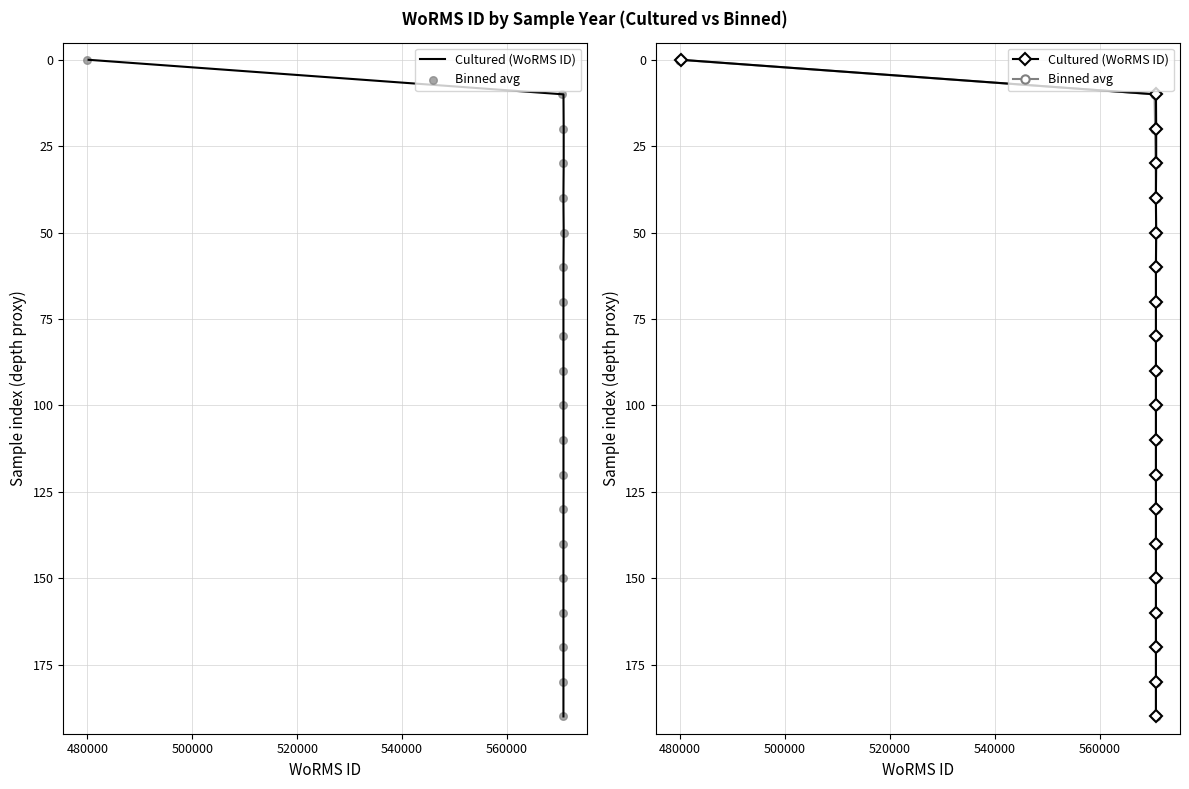

Which series has the largest total across all categories?

Cultured (WoRMS ID)